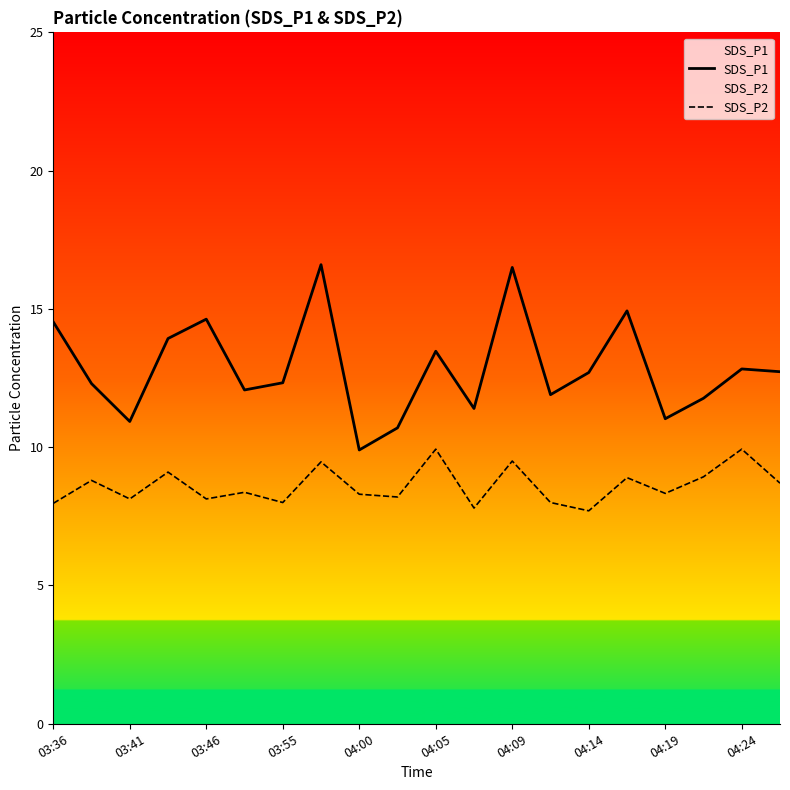

Is it true that SDS_P2 equals 15.8 at 04:05?

False